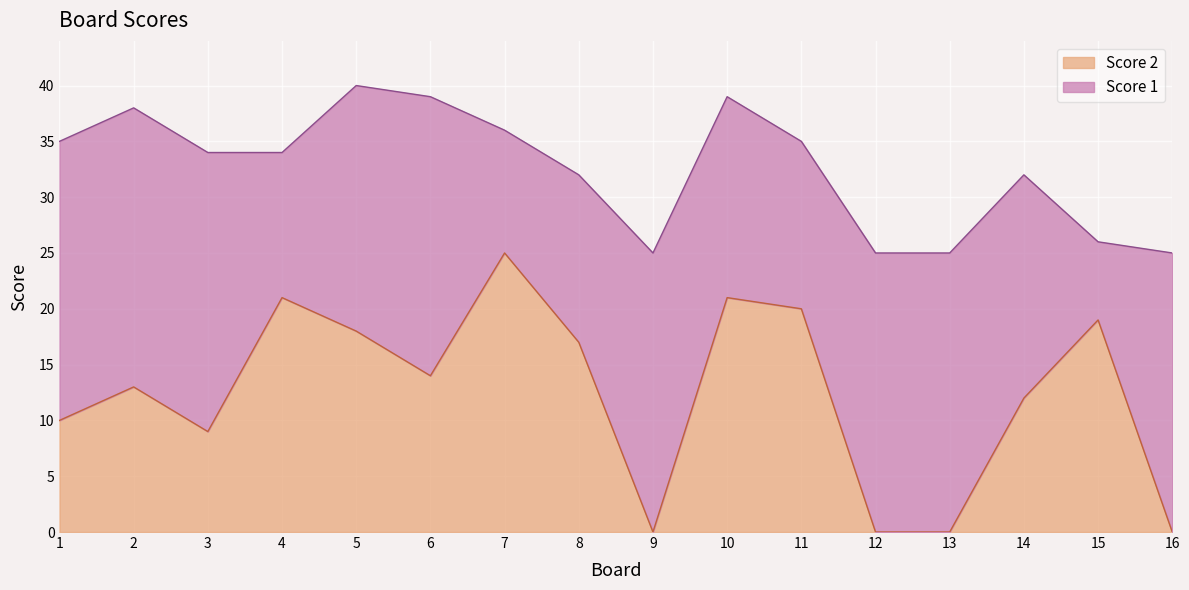

Rank the categories by value from lowest to highest.

9, 12, 13, 16, 3, 1, 14, 2, 6, 8, 5, 15, 11, 4, 10, 7